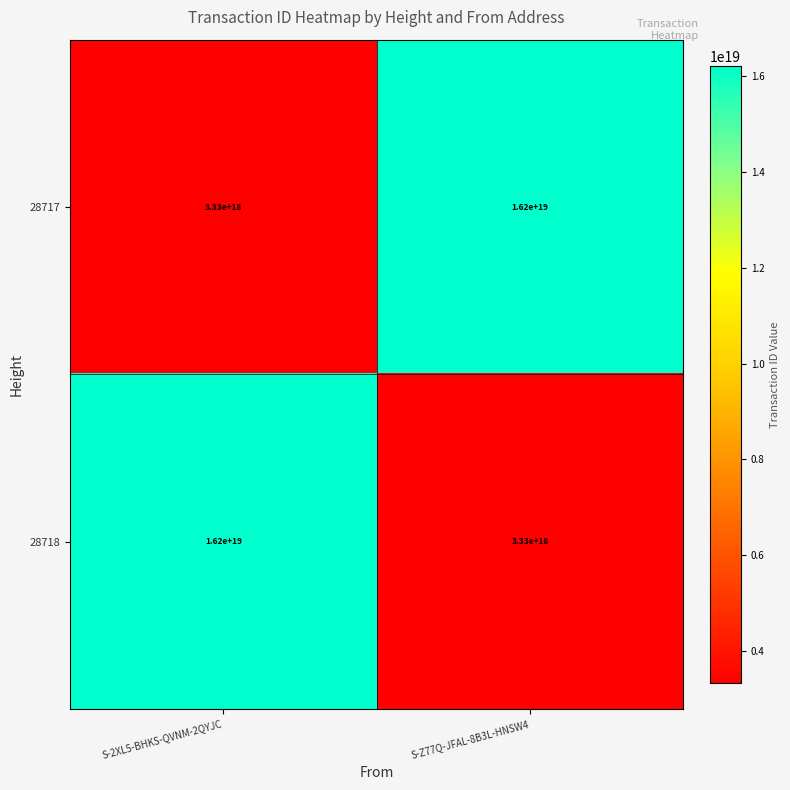

At which label is 28717 closest to 9765000000000000000?

S-2XL5-BHKS-QVNM-2QYJC